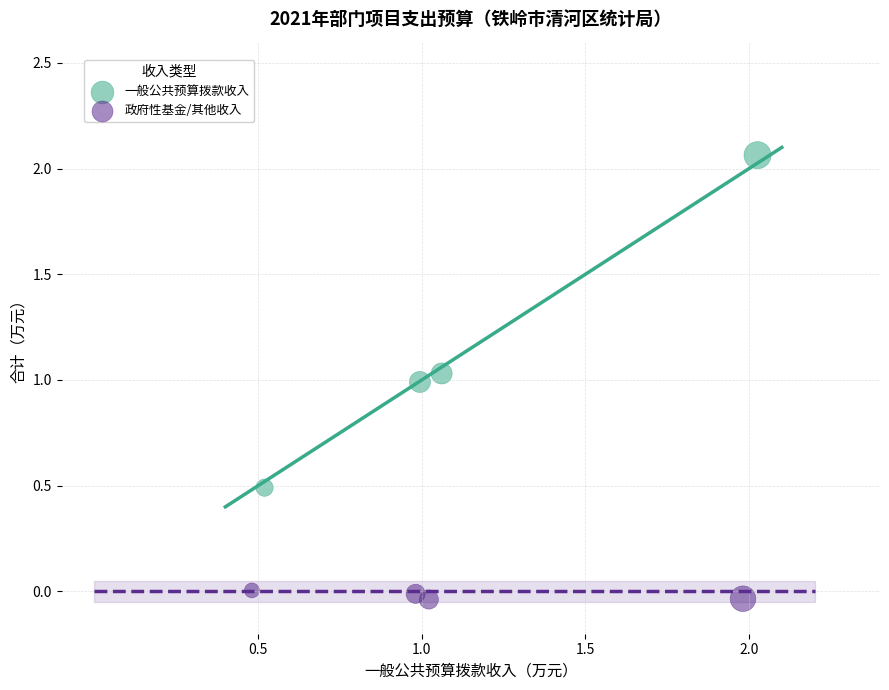

Which series contains the lowest Y value?

政府性基金/其他收入